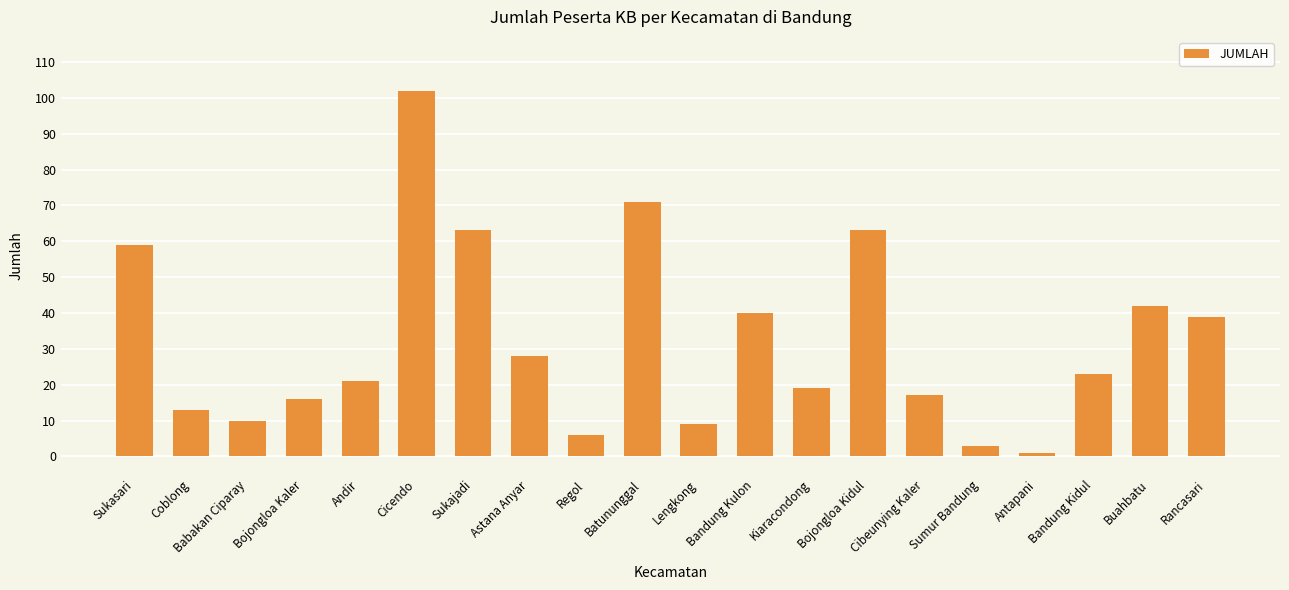

How many categories are shown in the chart?

20